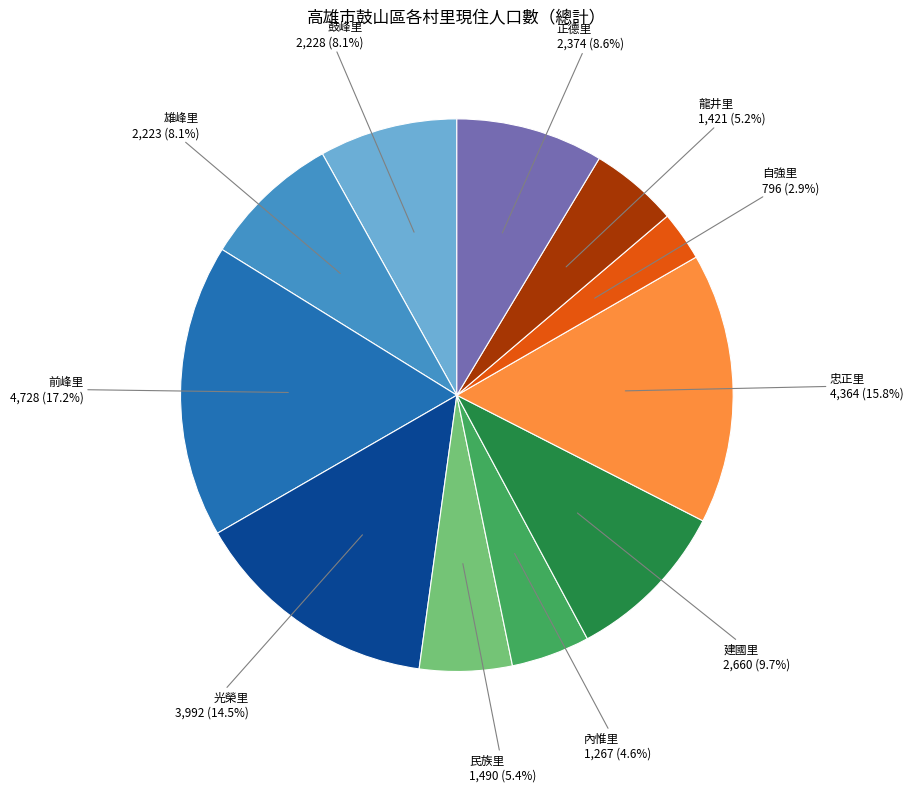

To the nearest percent, what is the difference between the largest and smallest slice percentages?

14%